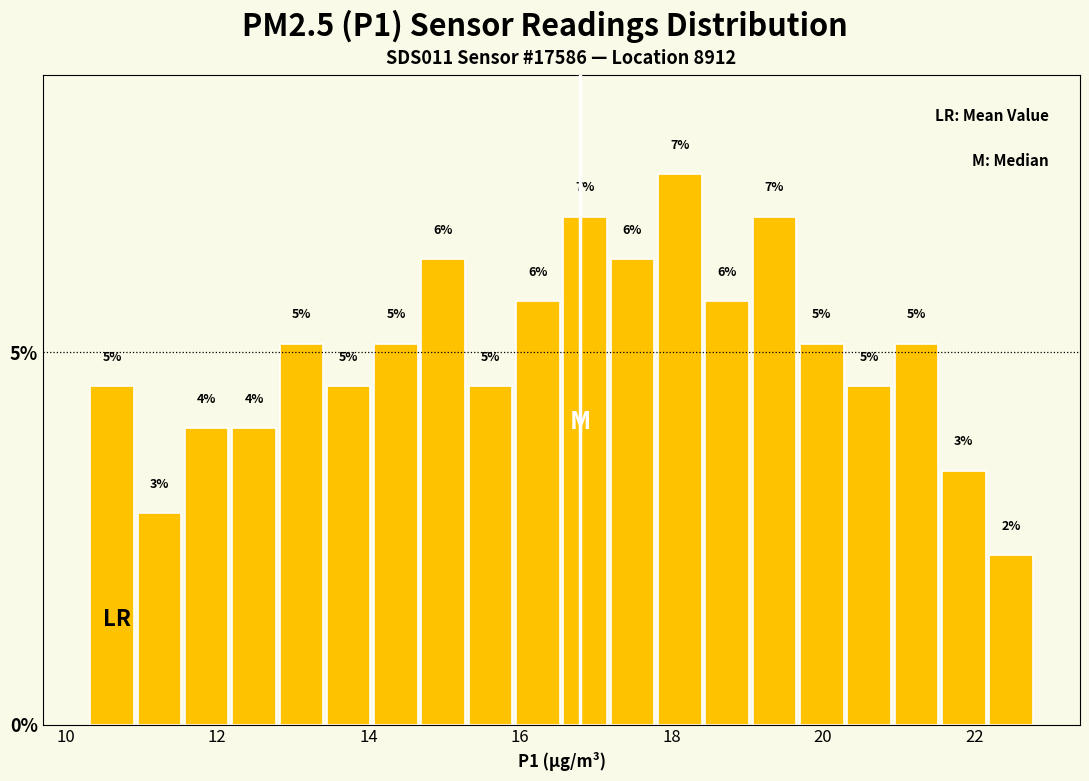

Around what value on the x-axis is the tallest bar? Give the approximate position of its centre, as read against the axis.

18.2